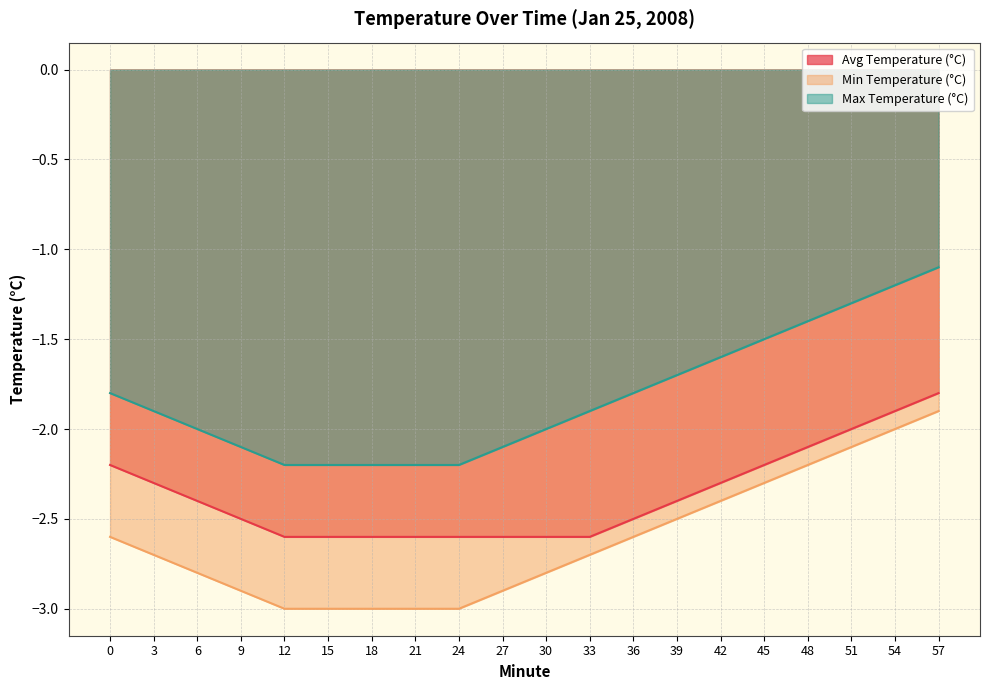

Is the value of Min Temperature (°C) at 45 greater than the value of Max Temperature (°C) at 30?

No